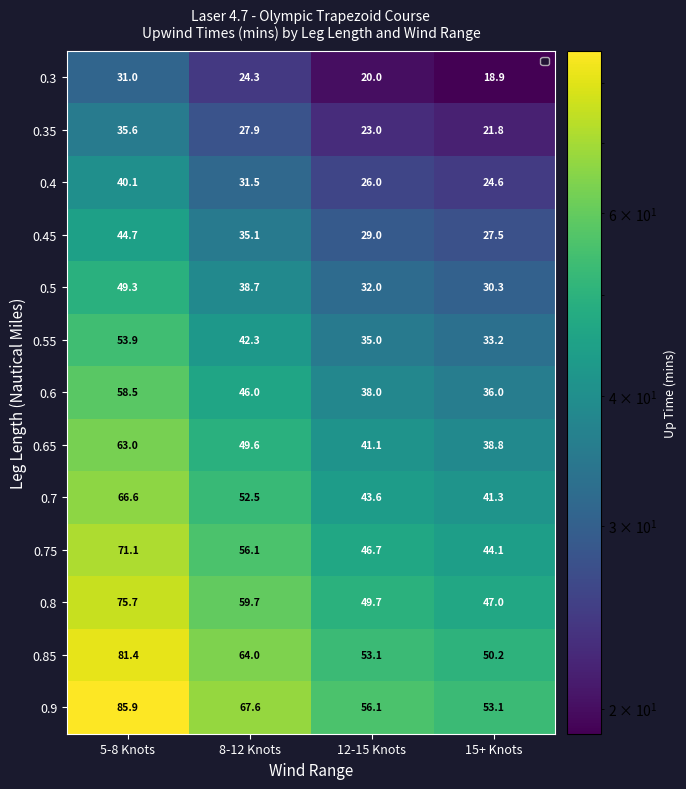

At 8-12 Knots, list the series in order from largest to smallest.

0.9, 0.85, 0.8, 0.75, 0.7, 0.65, 0.6, 0.55, 0.5, 0.45, 0.4, 0.35, 0.3